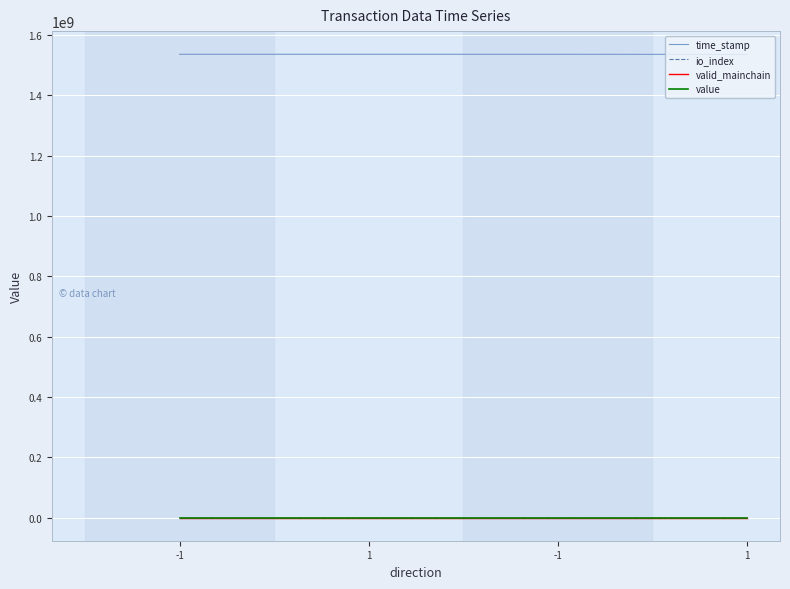

The value of time_stamp at -1 is 912076045.2. True or false?

False